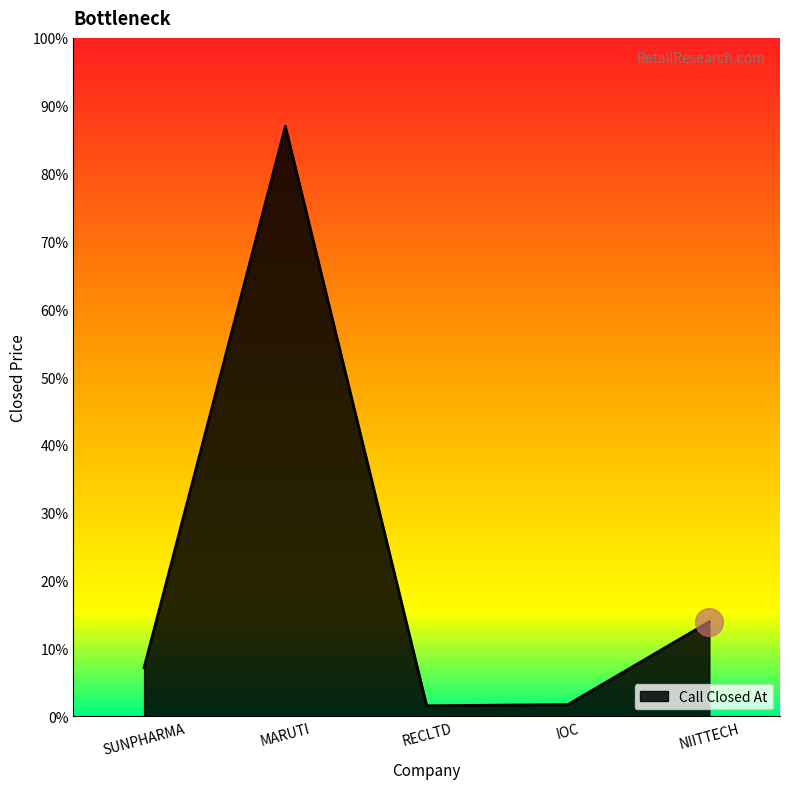

What is the ratio of the value at NIITTECH to the value at SUNPHARMA?

1.9